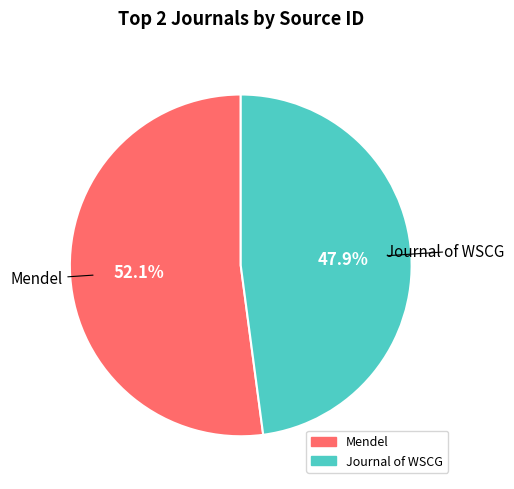

Is there a majority slice in this chart?

Yes